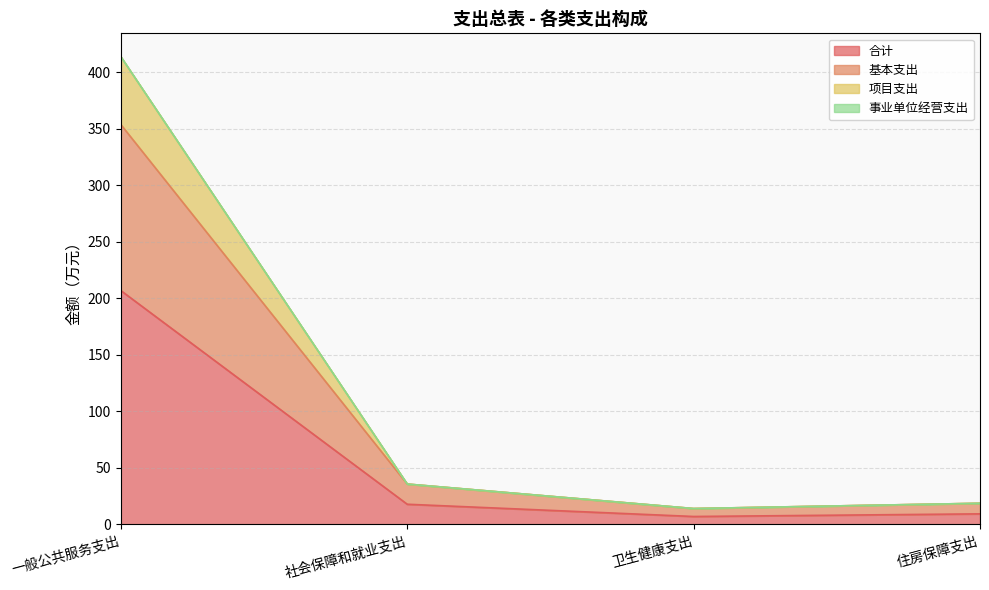

Is it true that 合计 equals 17.9 at 社会保障和就业支出?

True